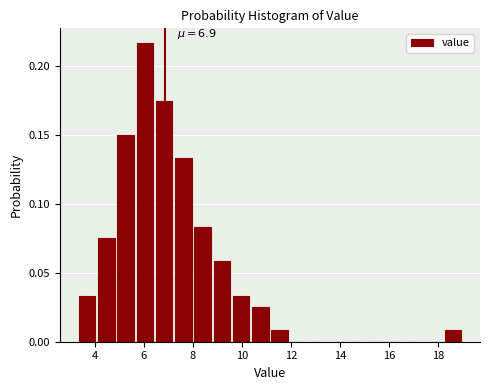

Around what value on the x-axis is the tallest bar? Give the approximate position of its centre, as read against the axis.

6.0